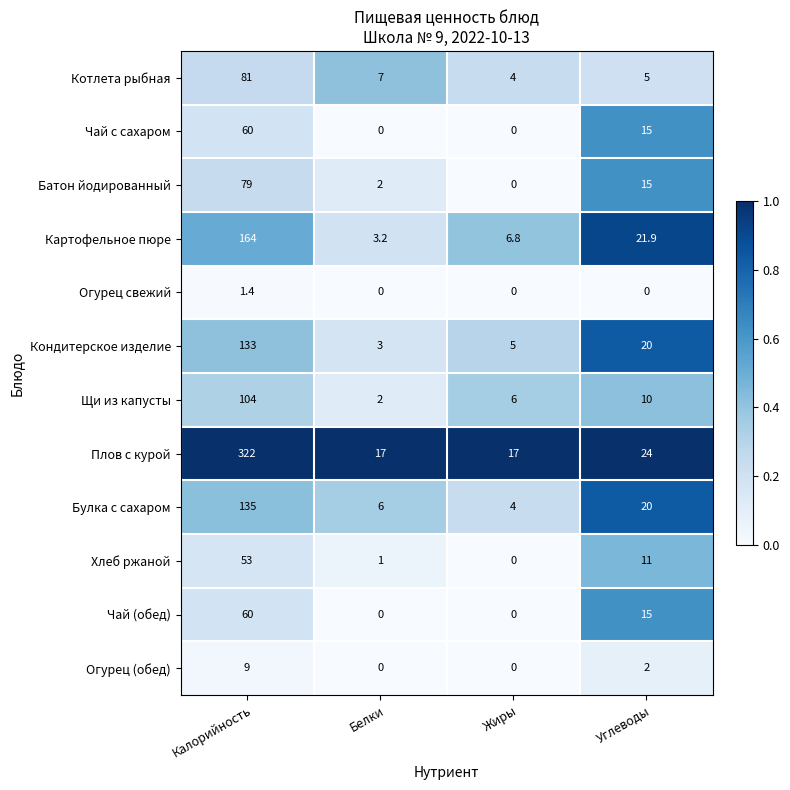

At which category is the sum across all series the highest?

Калорийность